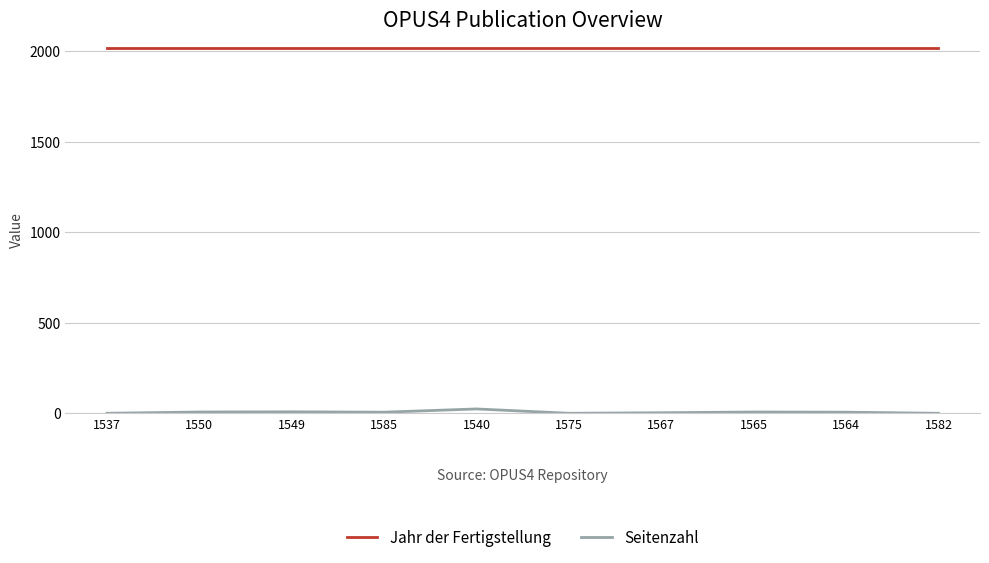

True or false: Jahr der Fertigstellung and Seitenzahl cross at least once.

False